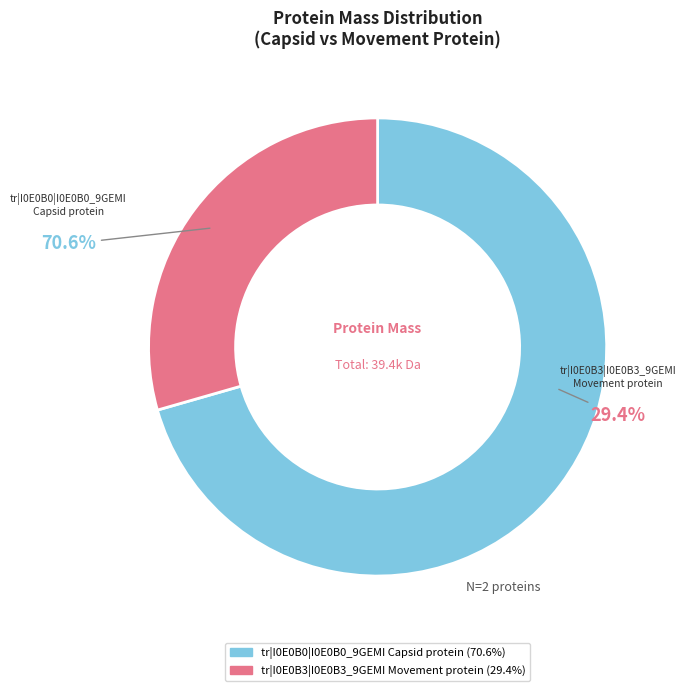

How much of the chart is everything except tr|I0E0B3|I0E0B3_9GEMI
Movement protein?

70.6%